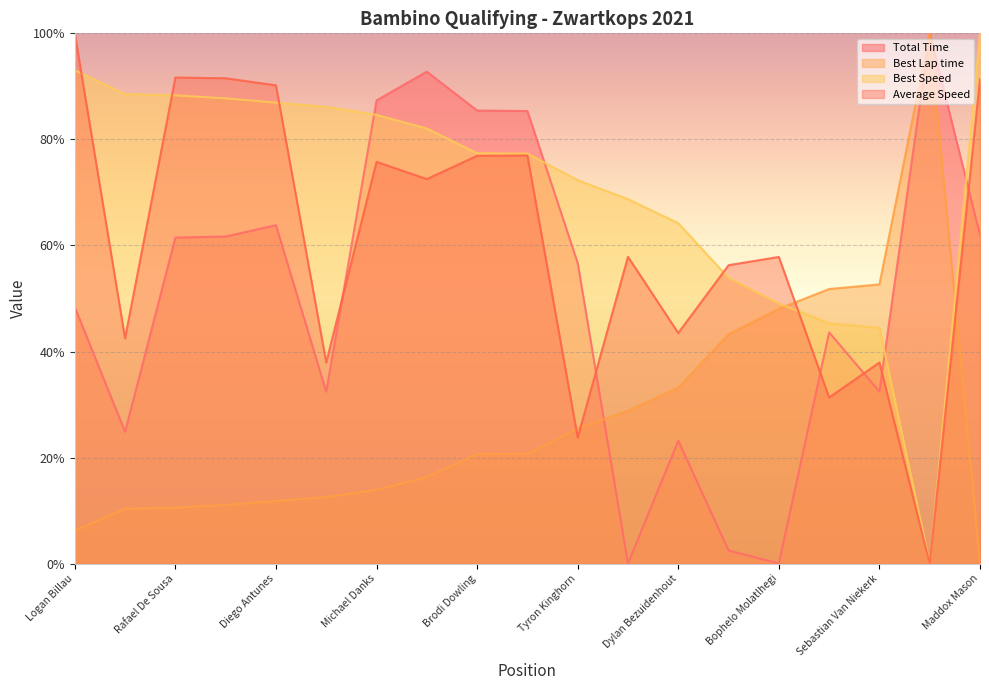

What are all the series names shown in the legend?

Total Time, Best Lap time, Best Speed, Average Speed